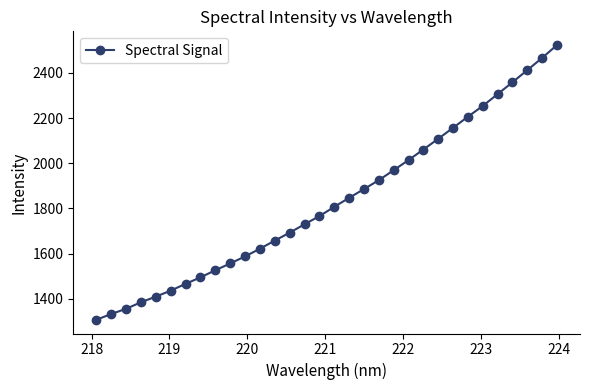

What is the minimum value shown in the chart?

1306.6